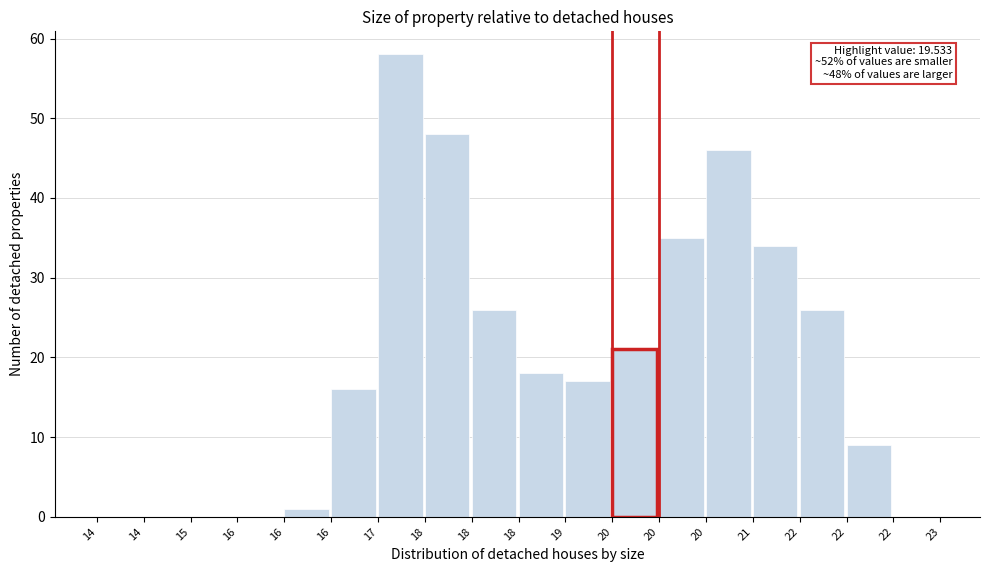

How many distinct data groups are displayed?

1